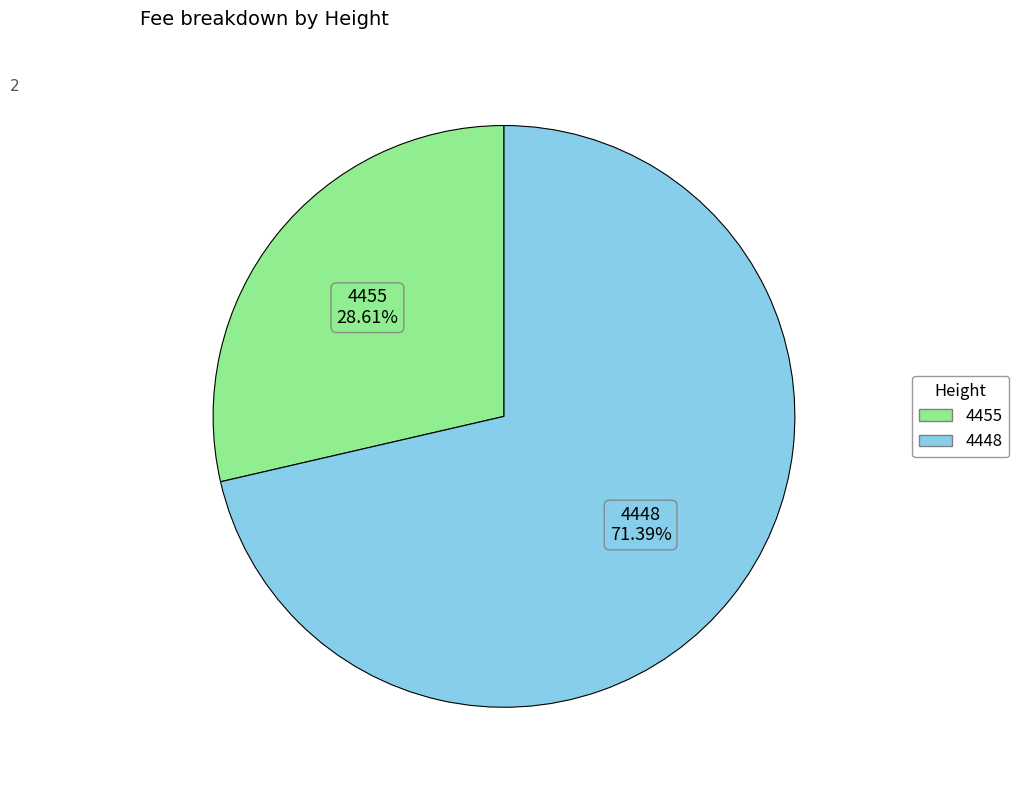

What is the ratio of the value at 4448 to the value at 4455?

2.5